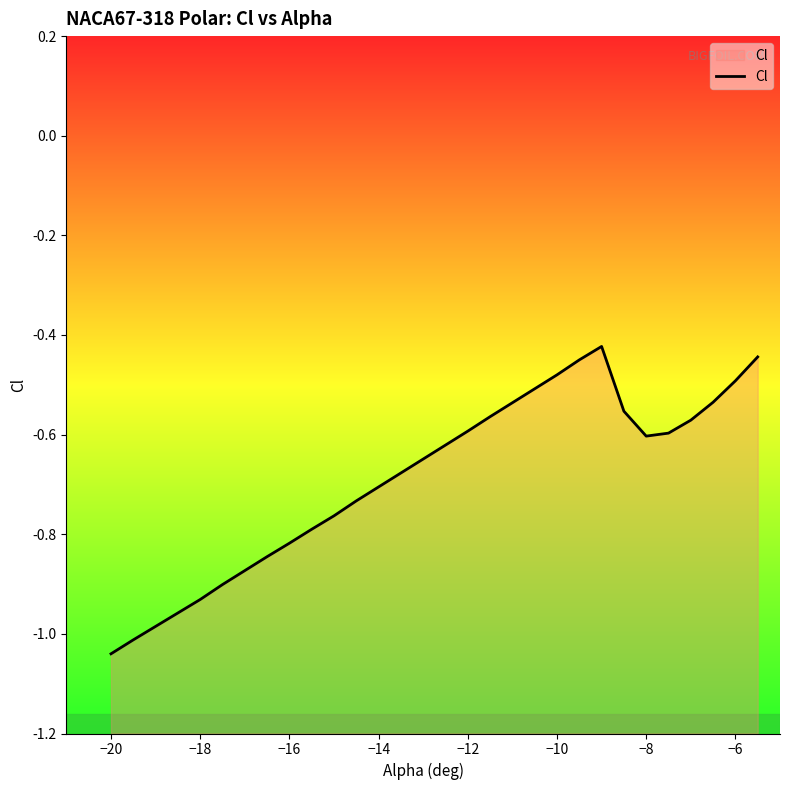

The value at −14 is -0.7. True or false?

True